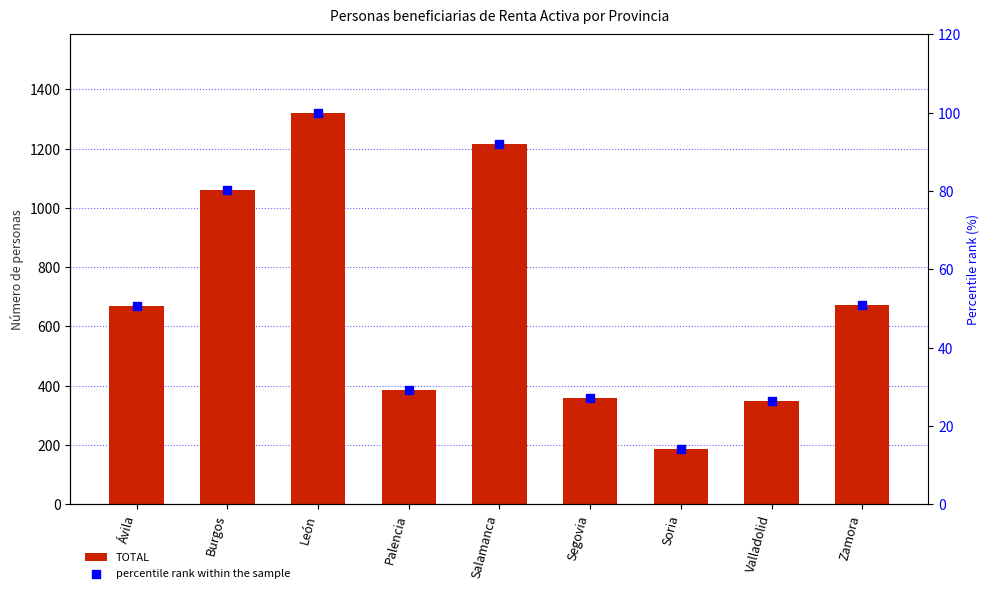

Which series reaches the minimum Y coordinate?

percentile rank within the sample